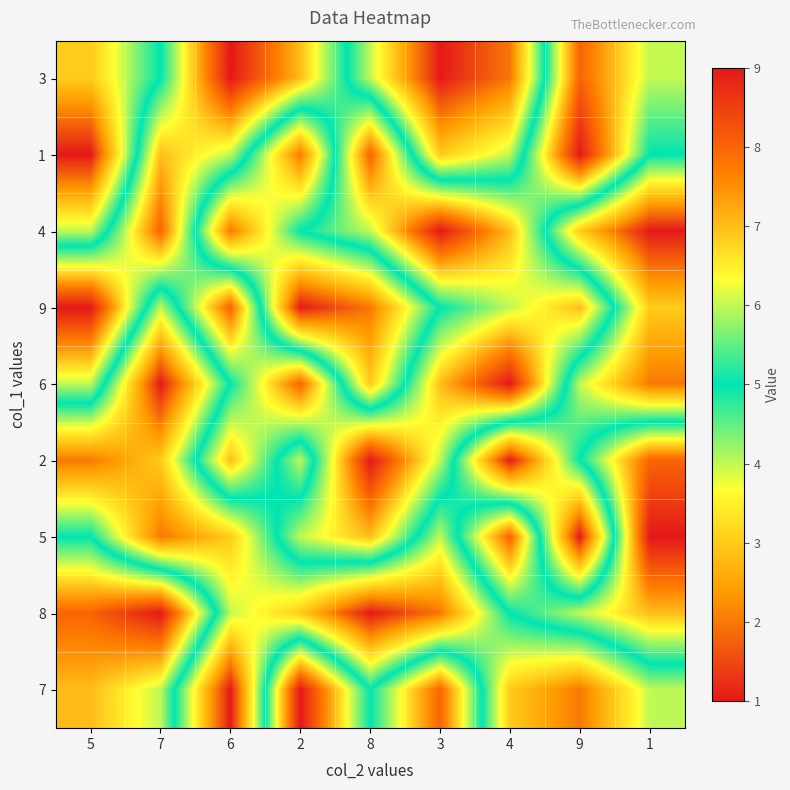

Reading right to left, what are all the values shown in this chart?

3: 1=6	9=8	4=2	3=1	8=4	2=7	6=9	7=5	5=3
1: 1=5	9=9	4=4	3=3	8=8	2=2	6=6	7=7	5=1
4: 1=1	9=3	4=7	3=9	8=6	2=5	6=2	7=8	5=4
9: 1=3	9=7	4=6	3=5	8=2	2=1	6=8	7=4	5=9
6: 1=2	9=4	4=9	3=7	8=3	2=8	6=5	7=1	5=6
2: 1=8	9=5	4=1	3=6	8=9	2=4	6=7	7=3	5=2
5: 1=9	9=1	4=8	3=4	8=7	2=6	6=3	7=2	5=5
8: 1=7	9=6	4=5	3=2	8=1	2=3	6=4	7=9	5=8
7: 1=4	9=2	4=3	3=8	8=5	2=9	6=1	7=6	5=7